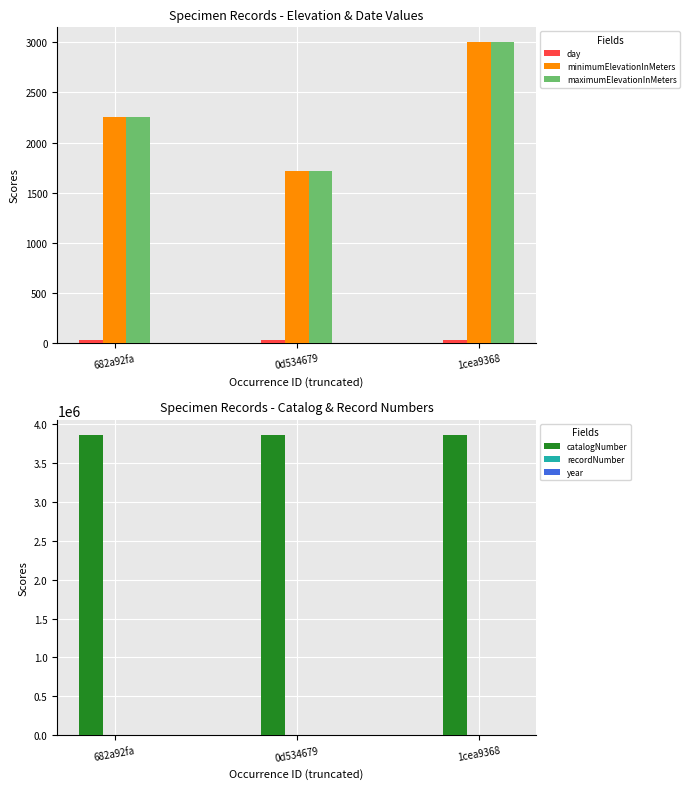

Reading left to right, transcribe all the data shown in this chart.

day: 682a92fa=30	0d534679=31	1cea9368=29
minimumElevationInMeters: 682a92fa=2250	0d534679=1715	1cea9368=3000
maximumElevationInMeters: 682a92fa=2250	0d534679=1715	1cea9368=3000
catalogNumber: 682a92fa=3858711	0d534679=3858712	1cea9368=3858713
recordNumber: 682a92fa=1702	0d534679=1715	1cea9368=1674
year: 682a92fa=1957	0d534679=1957	1cea9368=1957